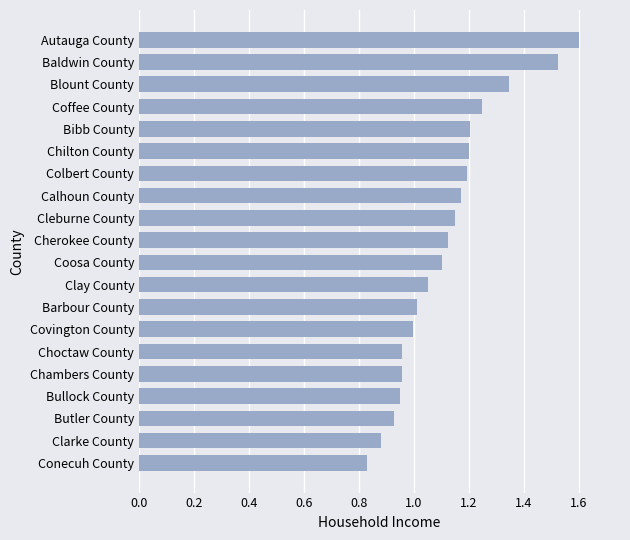

Which category has the highest value across all series?

Autauga County